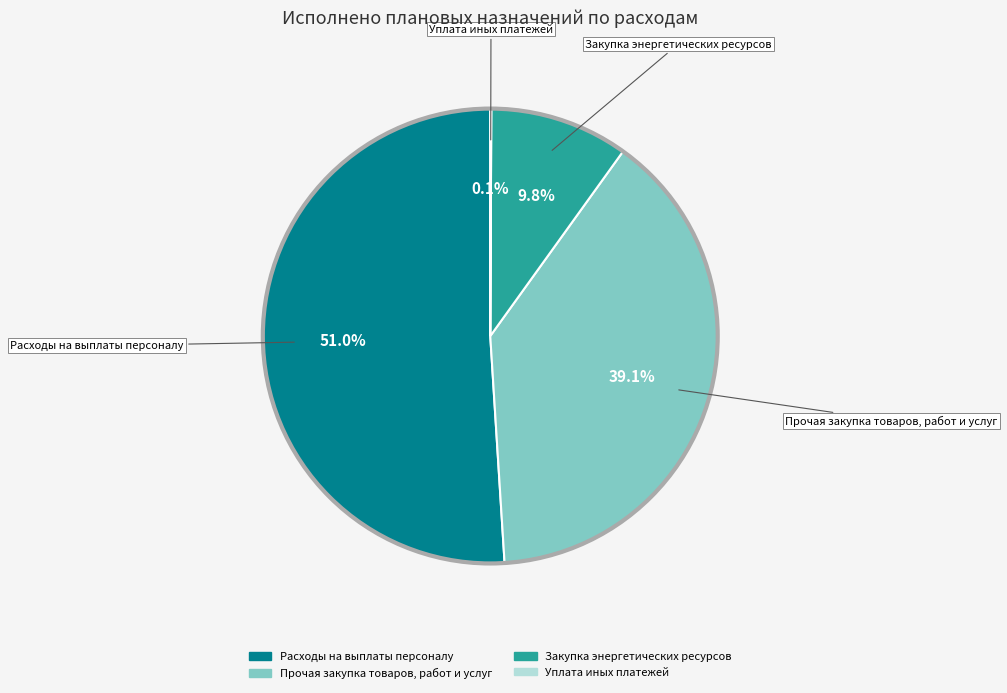

What is the largest slice in the pie chart?

Расходы на выплаты персоналу